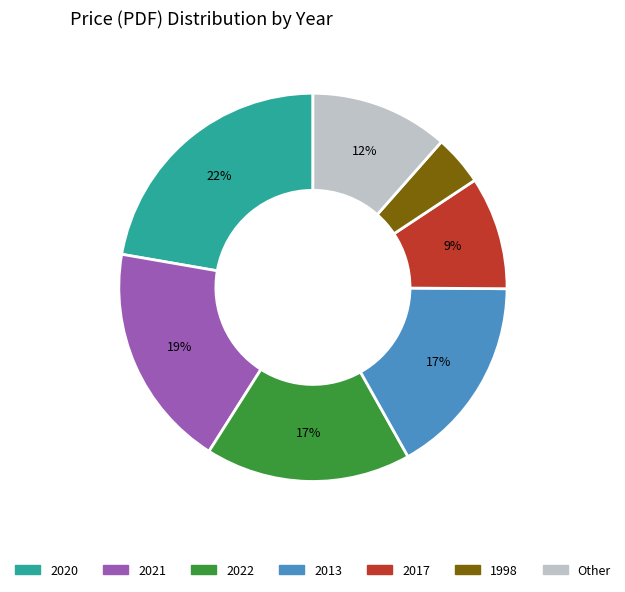

What percentage is the 2020 slice, to the nearest percent?

22%